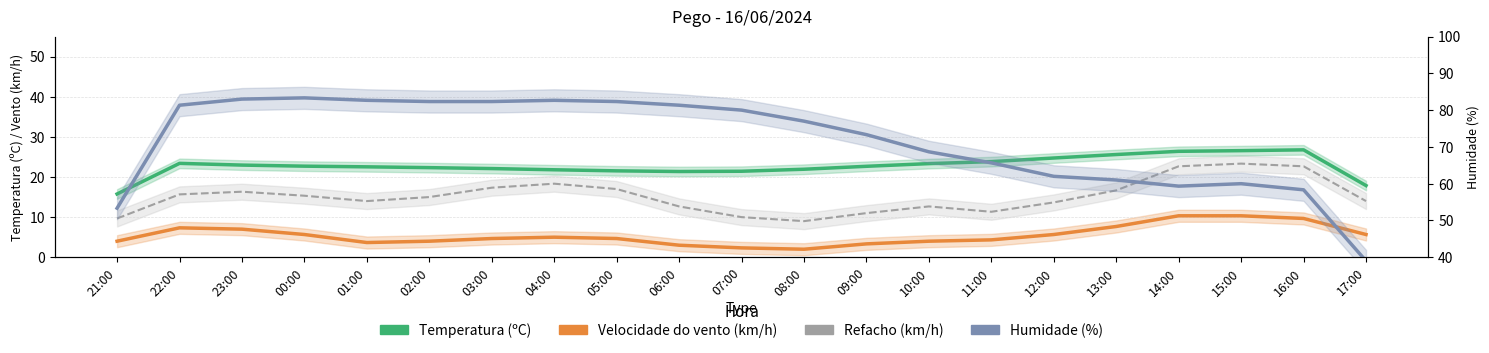

How many values in the Temperatura (ºC) series are below 22?

7